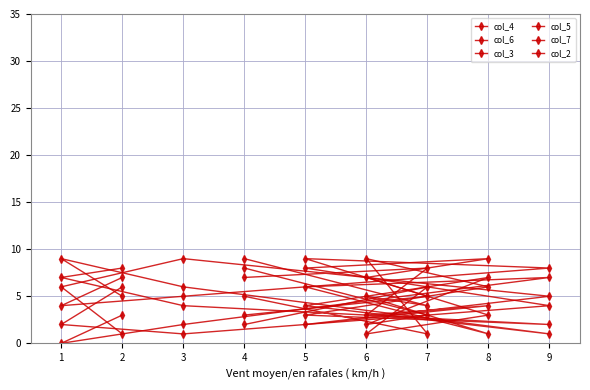

Does the chart have visible grid lines?

Yes